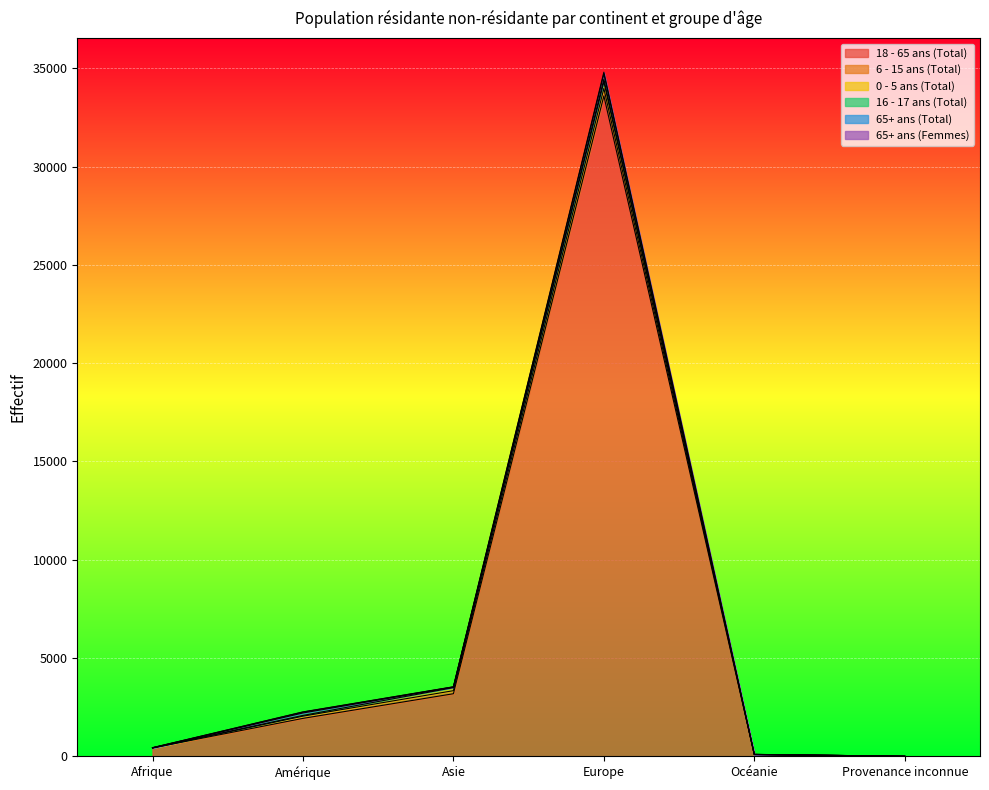

Count the number of categories in the chart.

6